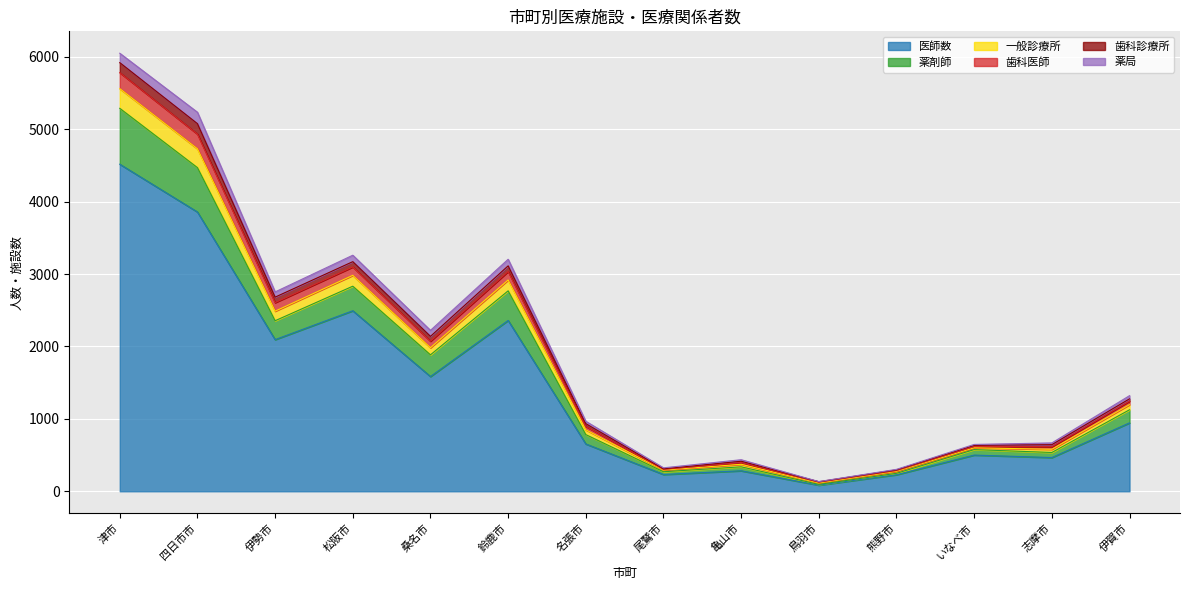

How many lines are shown in the chart?

6